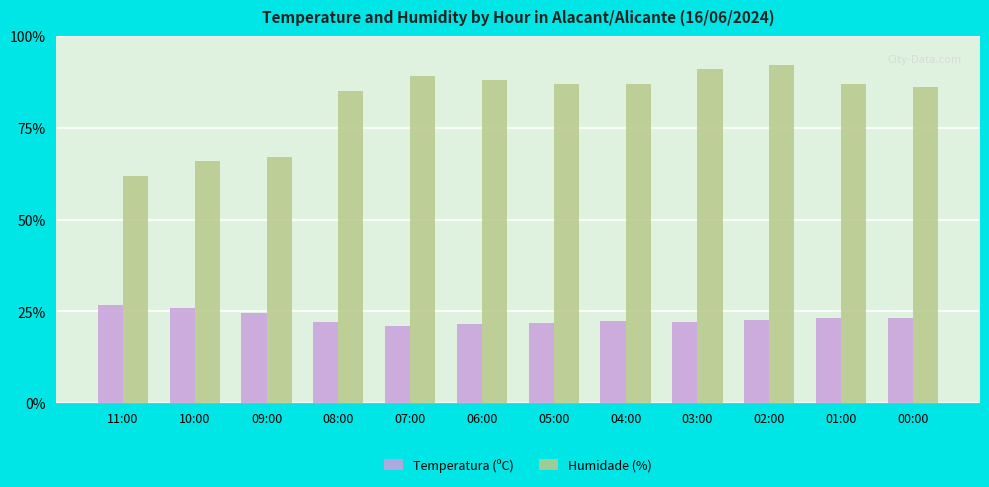

How many bars are there in total?

24